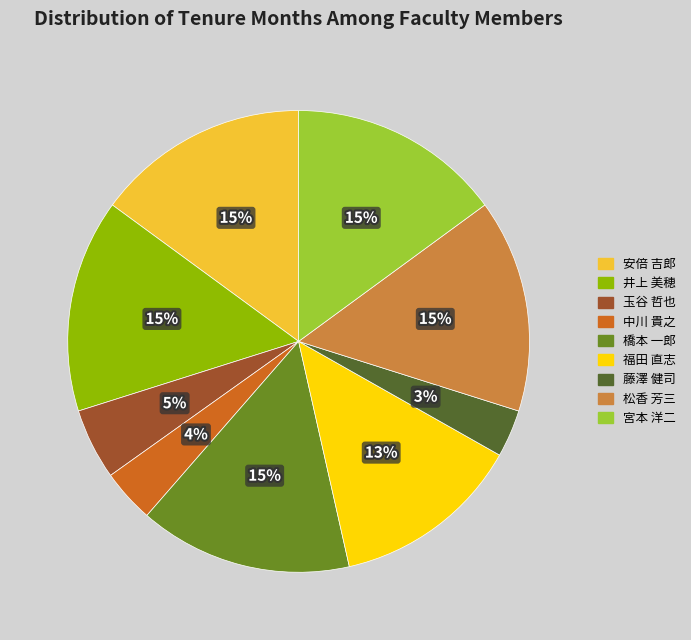

To the nearest percent, what is the average slice percentage?

11%